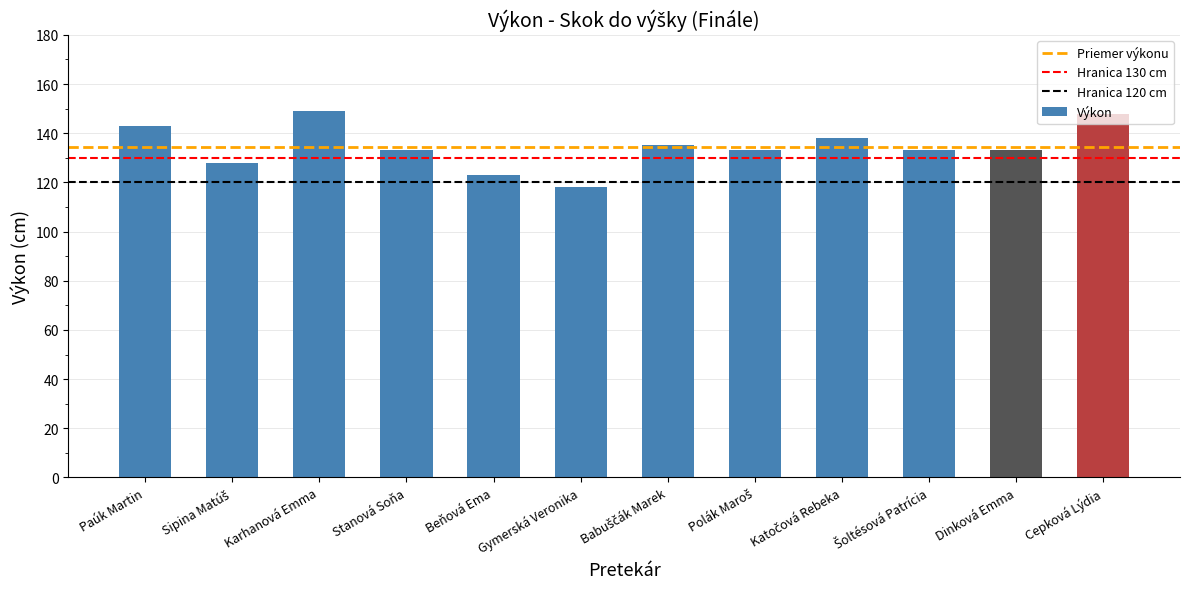

What is the value of the 8th bar from the left?

133